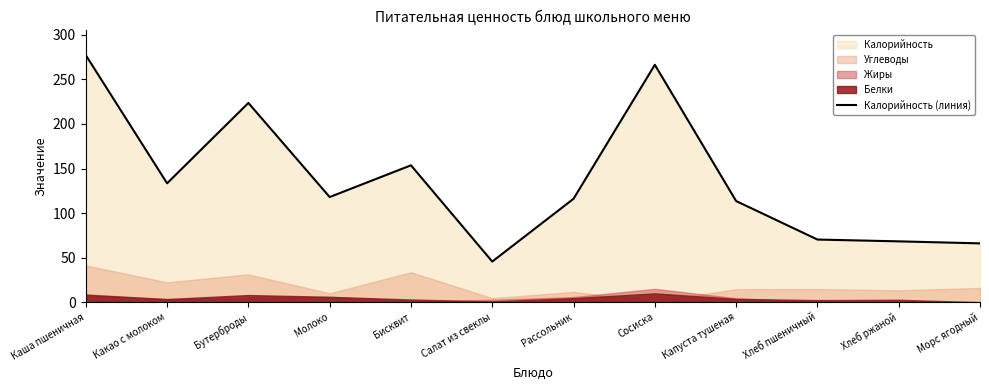

Rank the categories by value from lowest to highest.

Салат из свеклы, Морс ягодный, Хлеб ржаной, Хлеб пшеничный, Капуста тушеная, Рассольник, Молоко, Какао с молоком, Бисквит, Бутерброды, Сосиска, Каша пшеничная